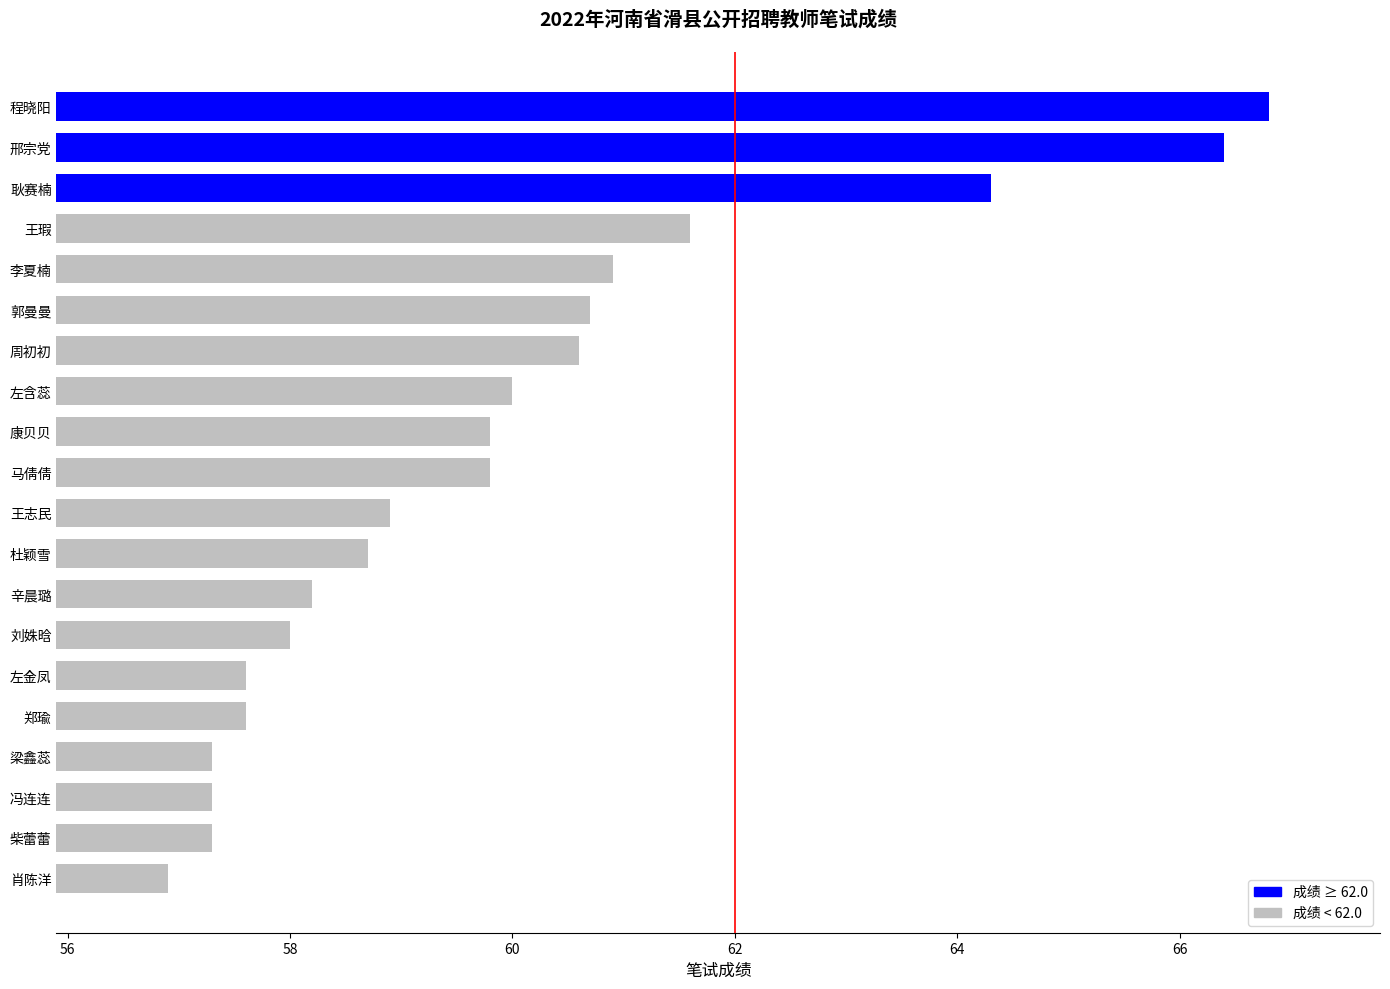

What is the ratio of the value at 柴蕾蕾 to the value at 左金凤?

1.0